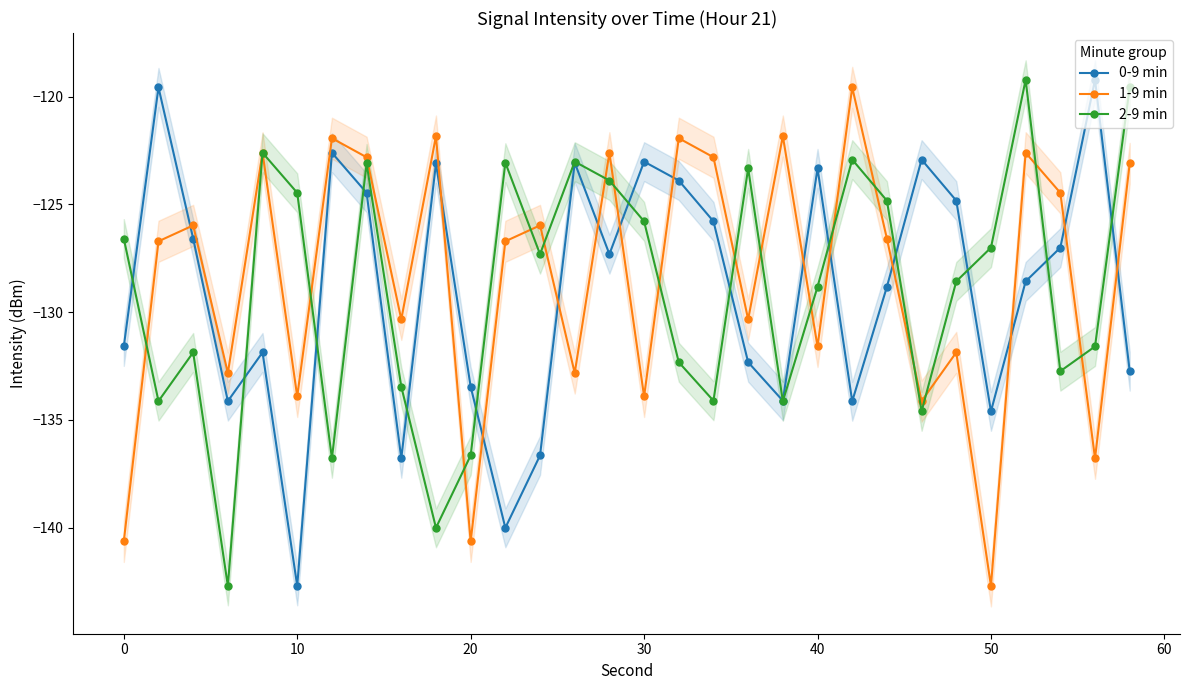

What is the lowest value of the 0-9 min series?

-142.7